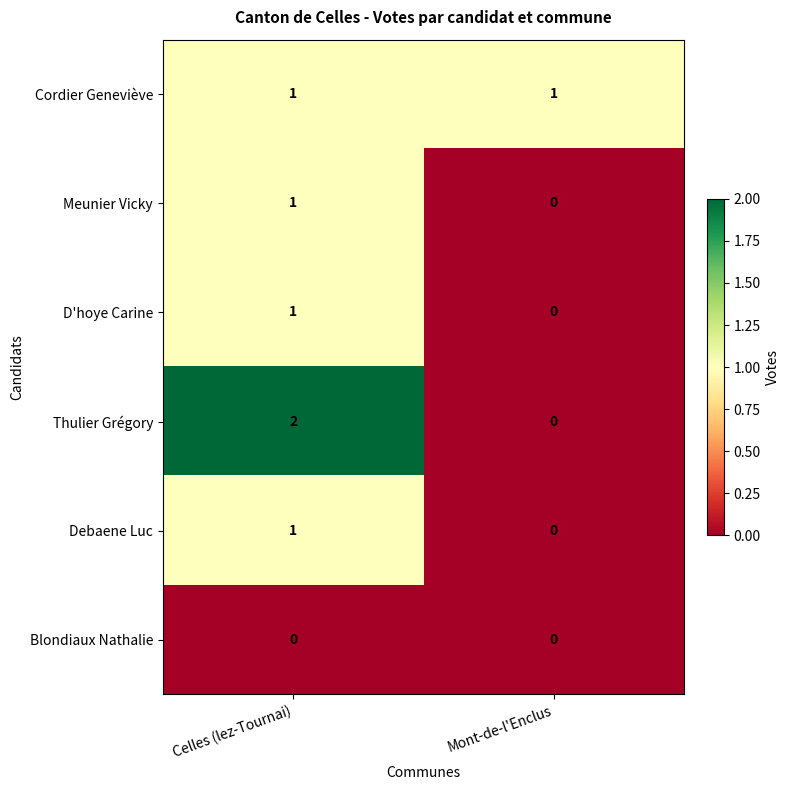

At which label does Thulier Grégory reach its minimum?

Mont-de-l'Enclus